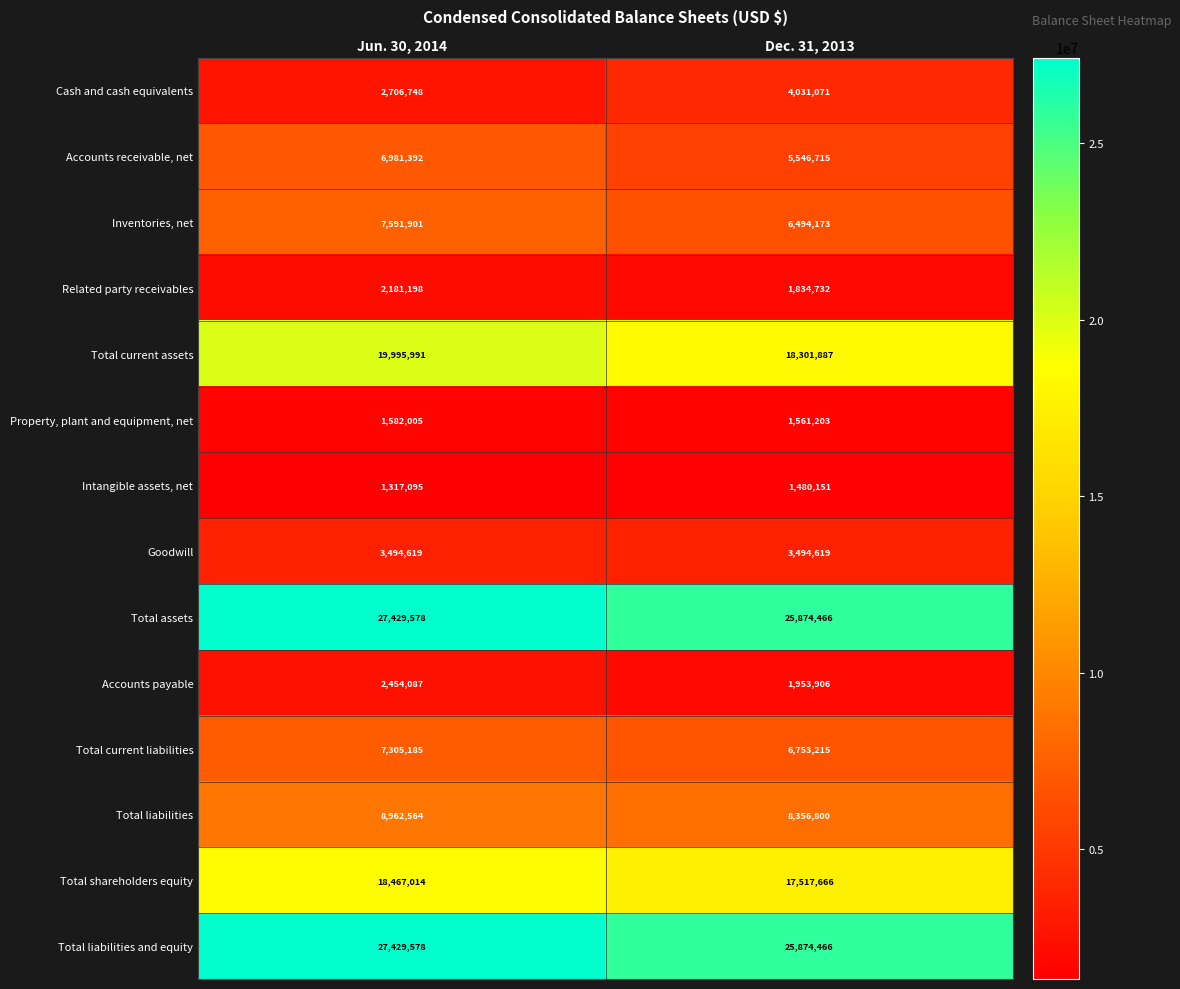

The Total current assets series shows 18301887 at Dec. 31, 2013. True or false?

True